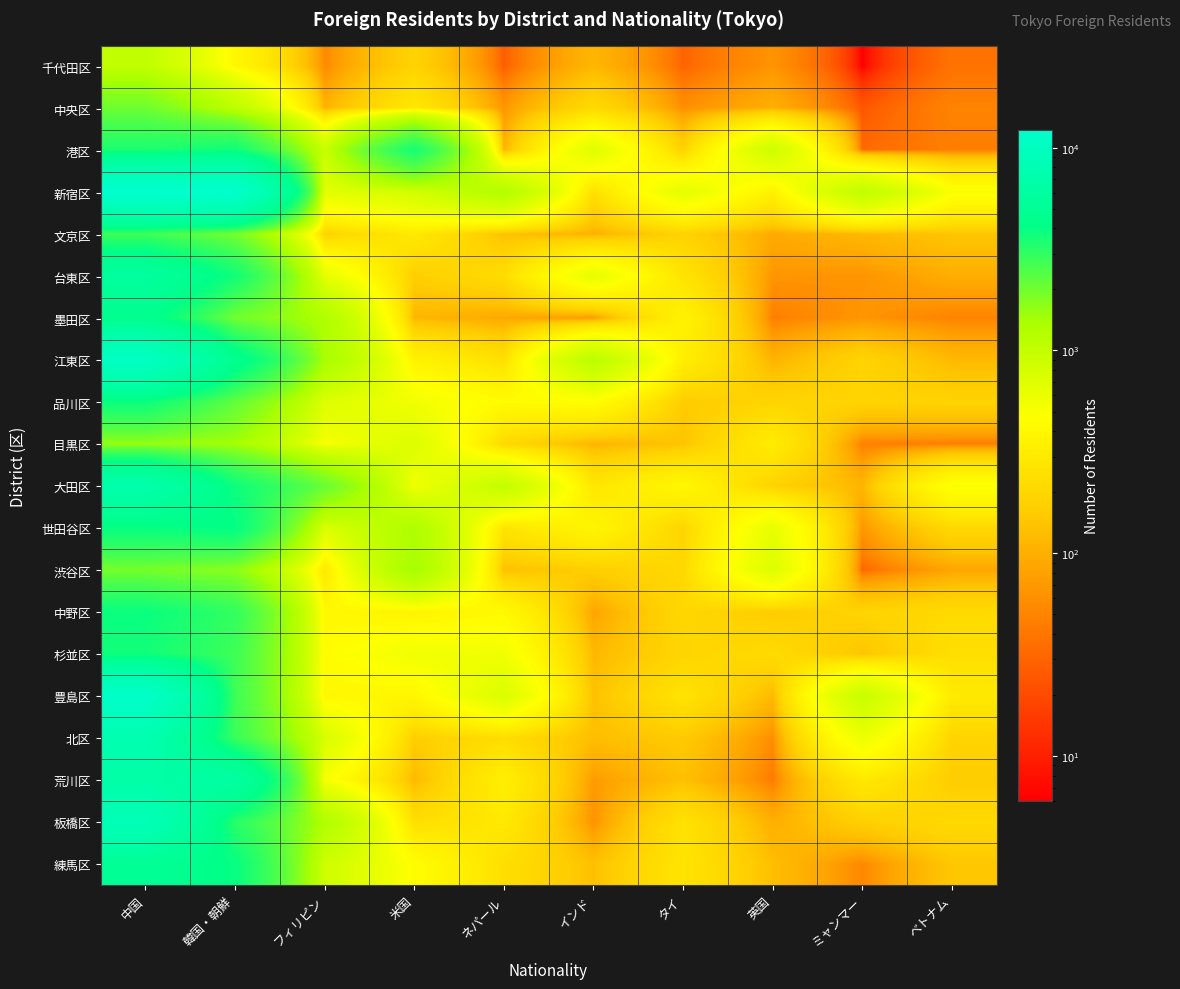

At which category does the chart reach its peak across all series?

中国